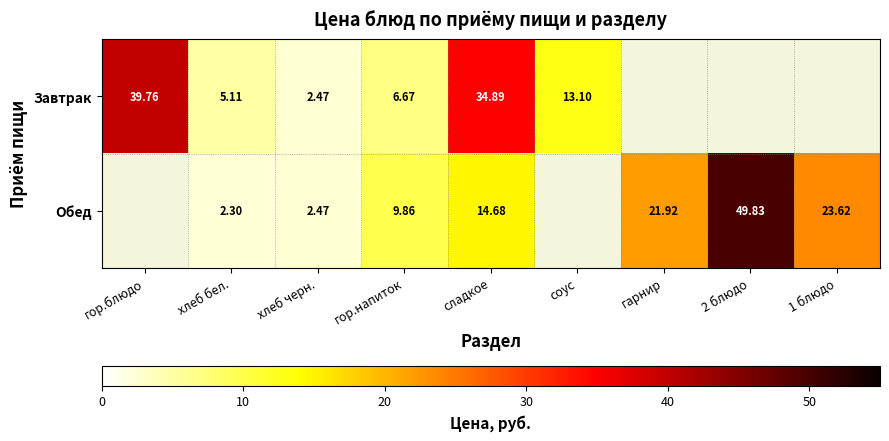

The Завтрак series shows 5.1 at хлеб бел.. True or false?

True